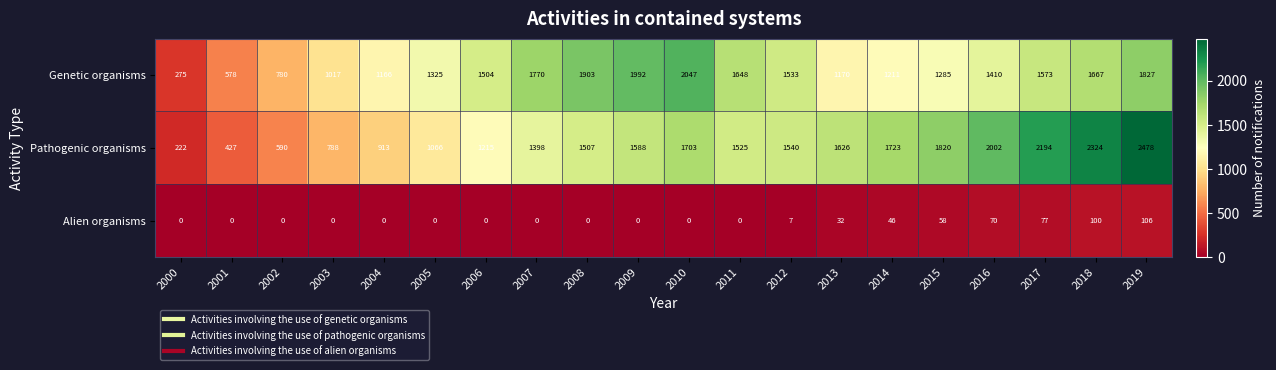

List the series in order of their peak value, lowest first.

Alien organisms, Genetic organisms, Pathogenic organisms